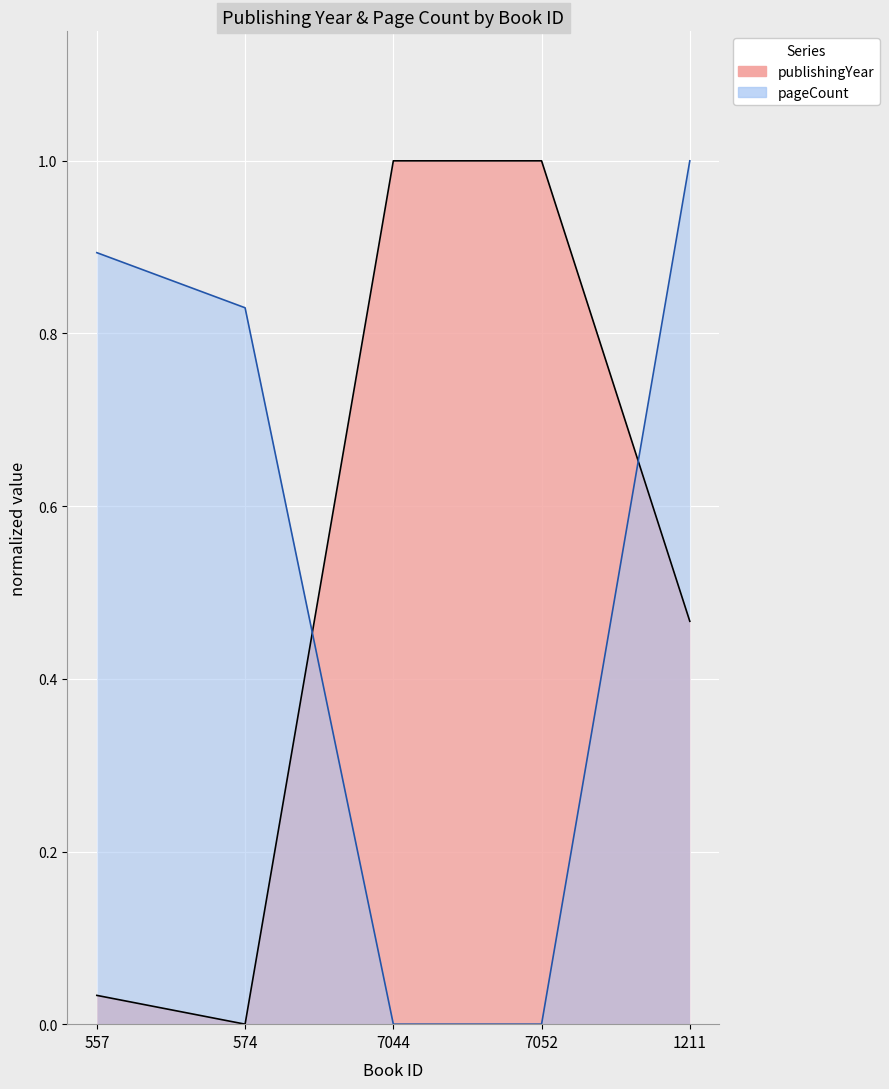

Reading left to right, list all the values displayed in this chart.

publishingYear: 557=0.0	574=0.0	7044=1.0	7052=1.0	1211=0.5
pageCount: 557=0.9	574=0.8	7044=0.0	7052=0.0	1211=1.0